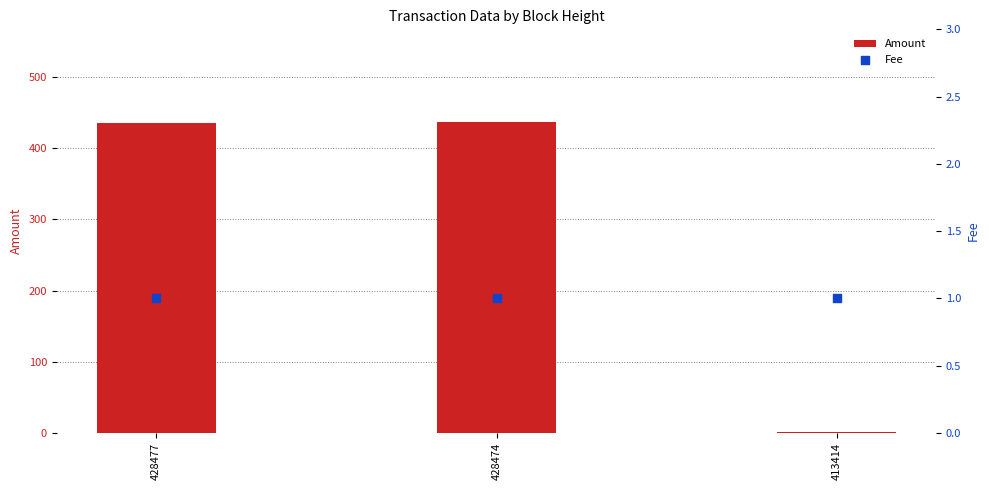

What are all the series names shown in the legend?

Amount, Fee